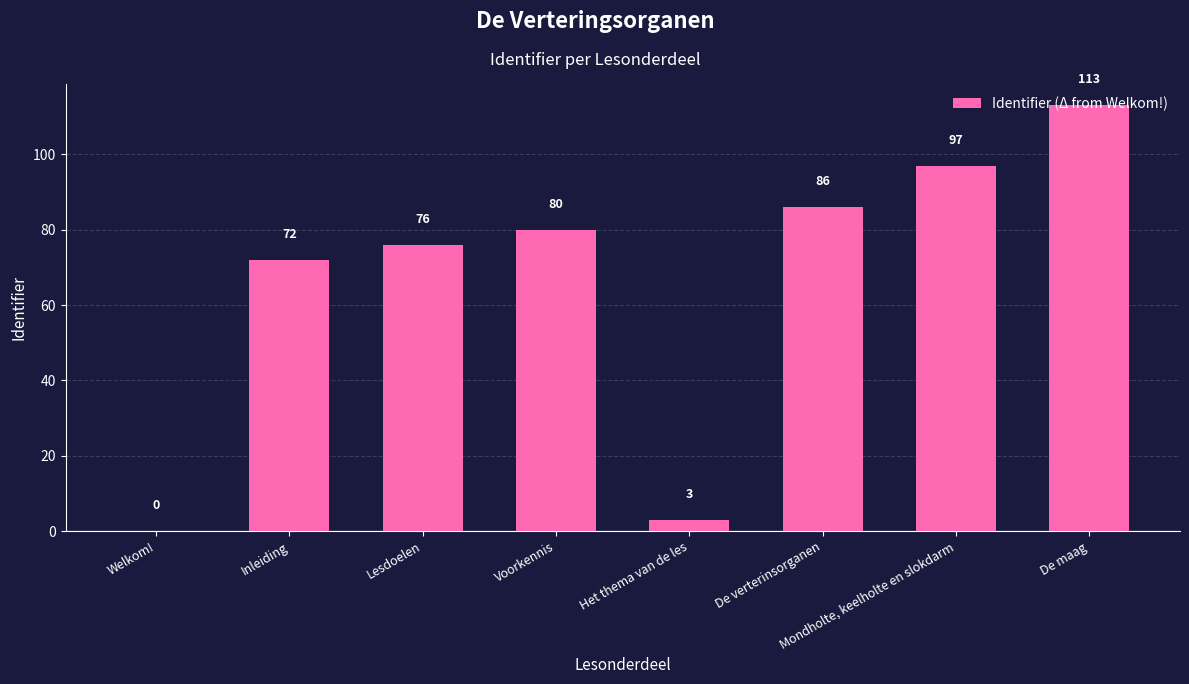

What is the sum of the values at De maag and Mondholte, keelholte en slokdarm?

210